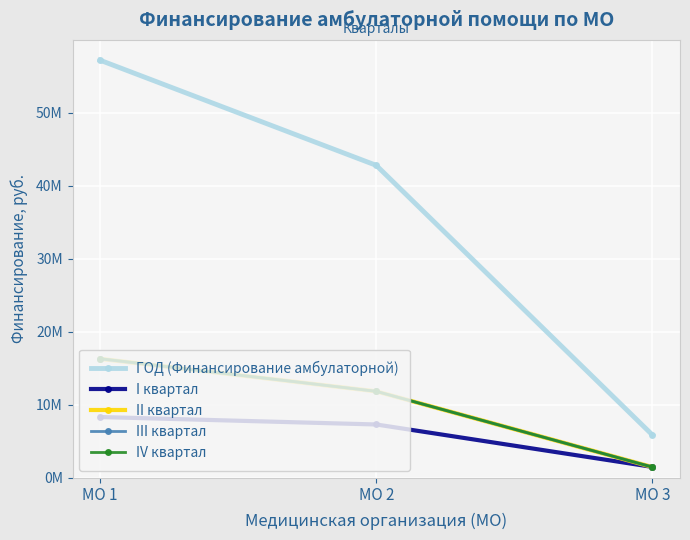

Is it true that IV квартал equals 308014 at МО 3?

False